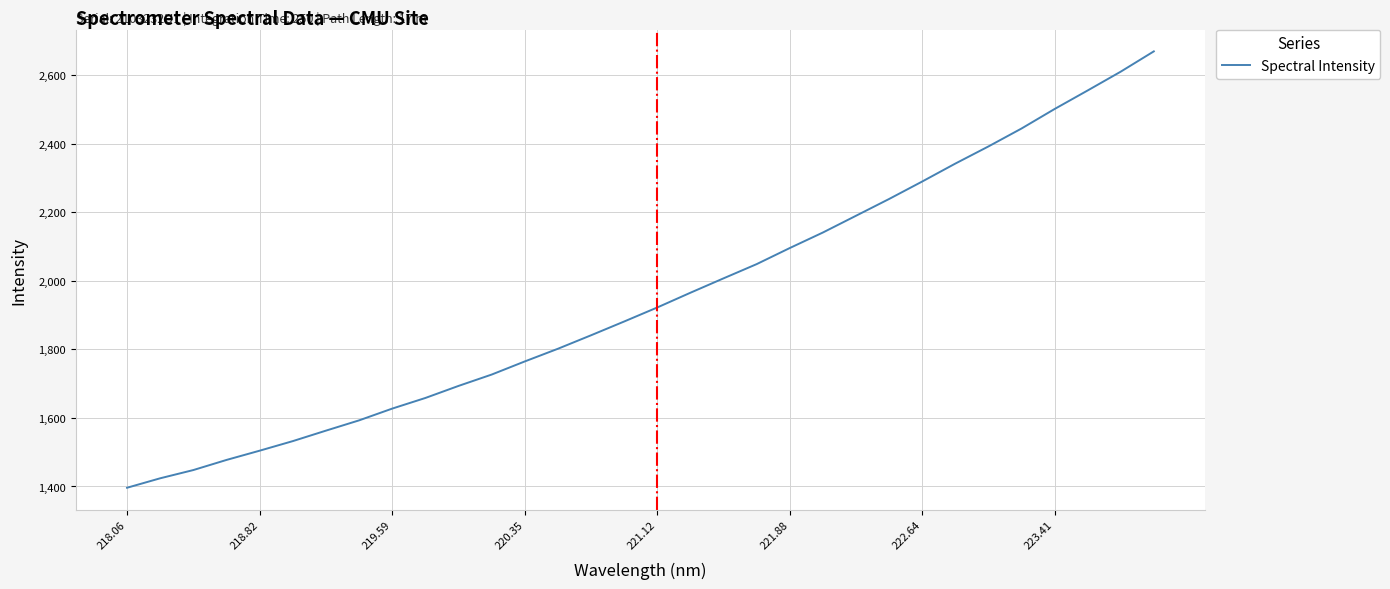

What is the maximum value shown in the chart?

2669.2